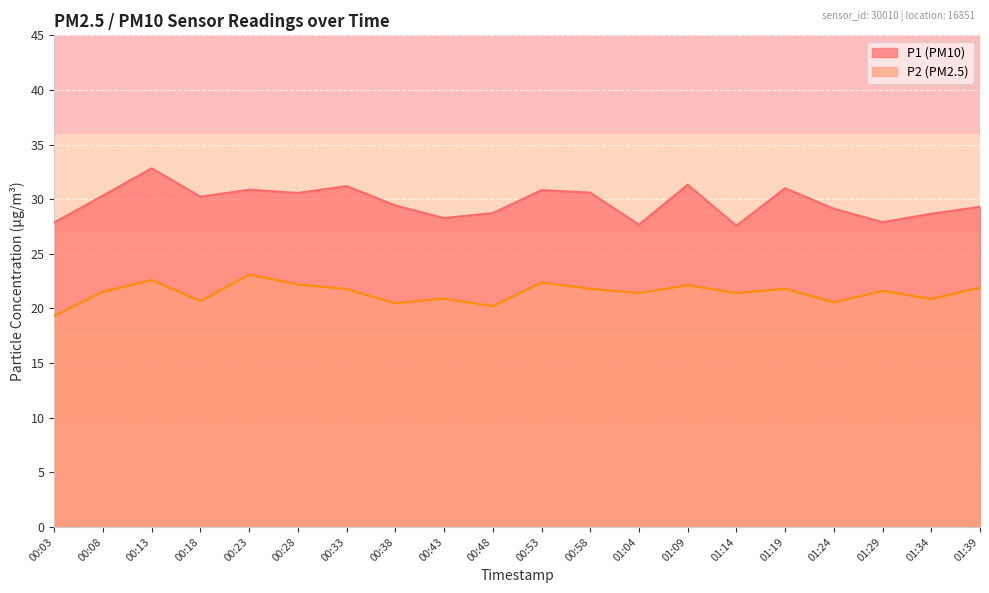

How many values in the P2 series are below 21?

7